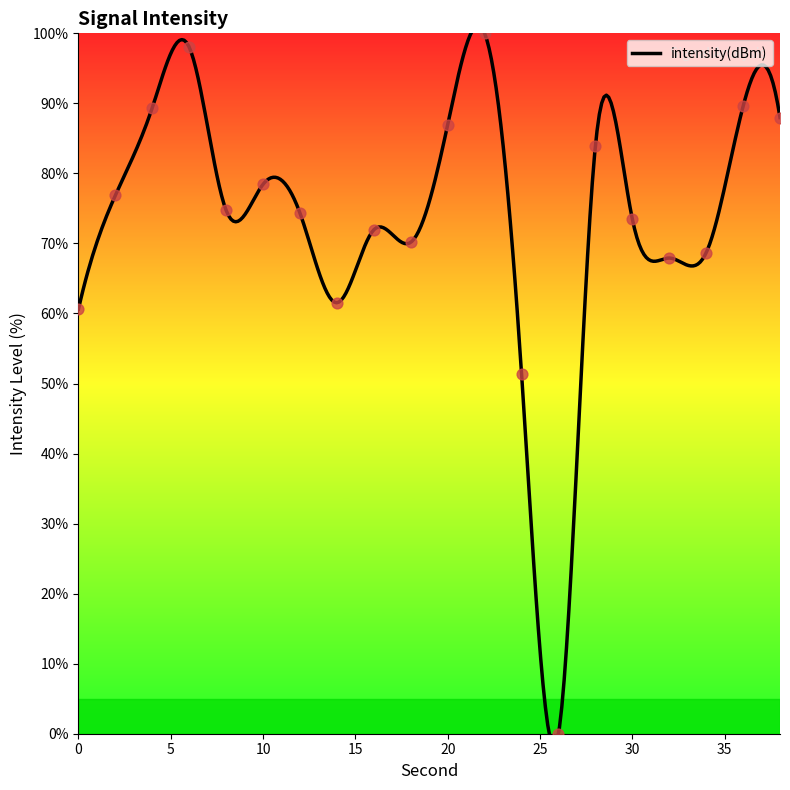

Between 38 and 8, which is larger?

38